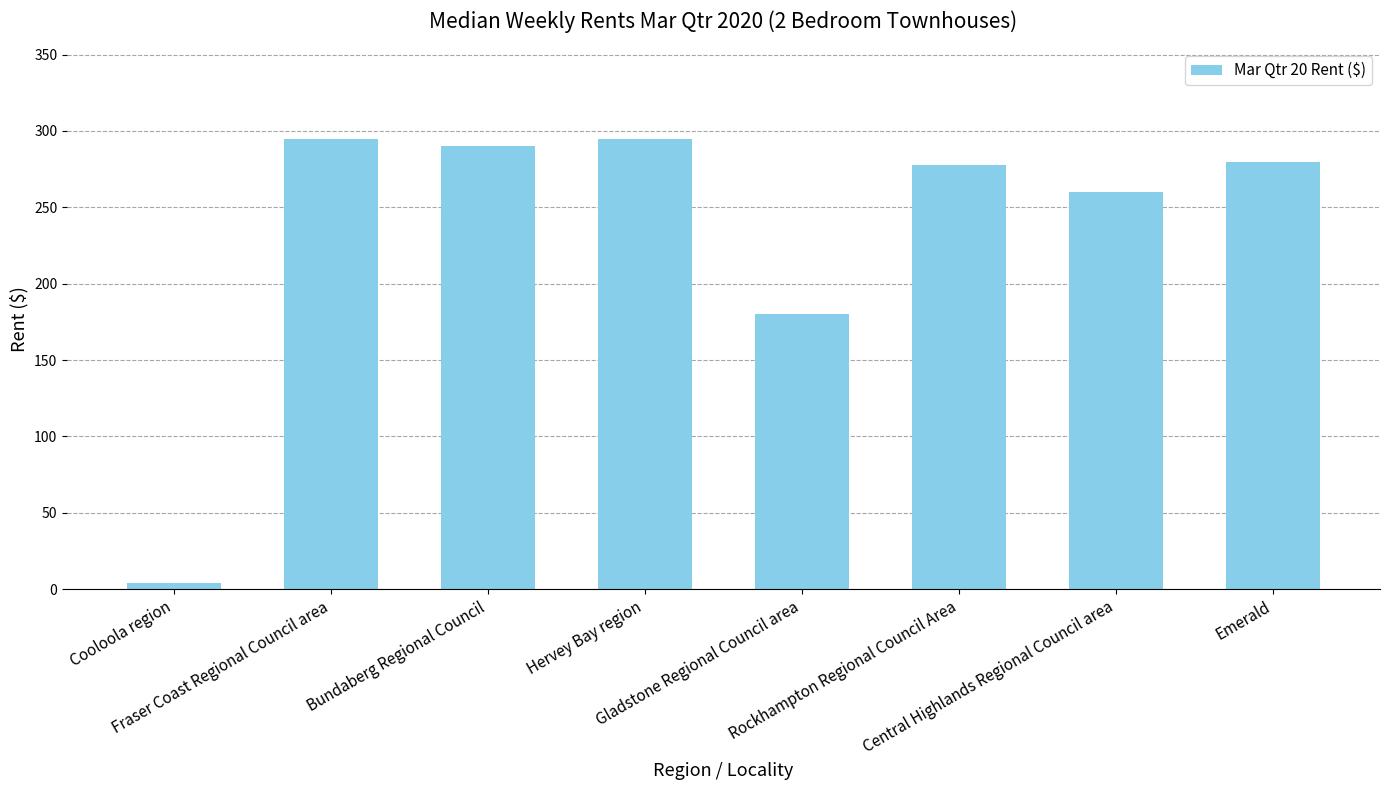

Reading left to right, extract all data points from this chart.

4.0	295.0	290.0	295.0	180.0	277.5	260.0	280.0